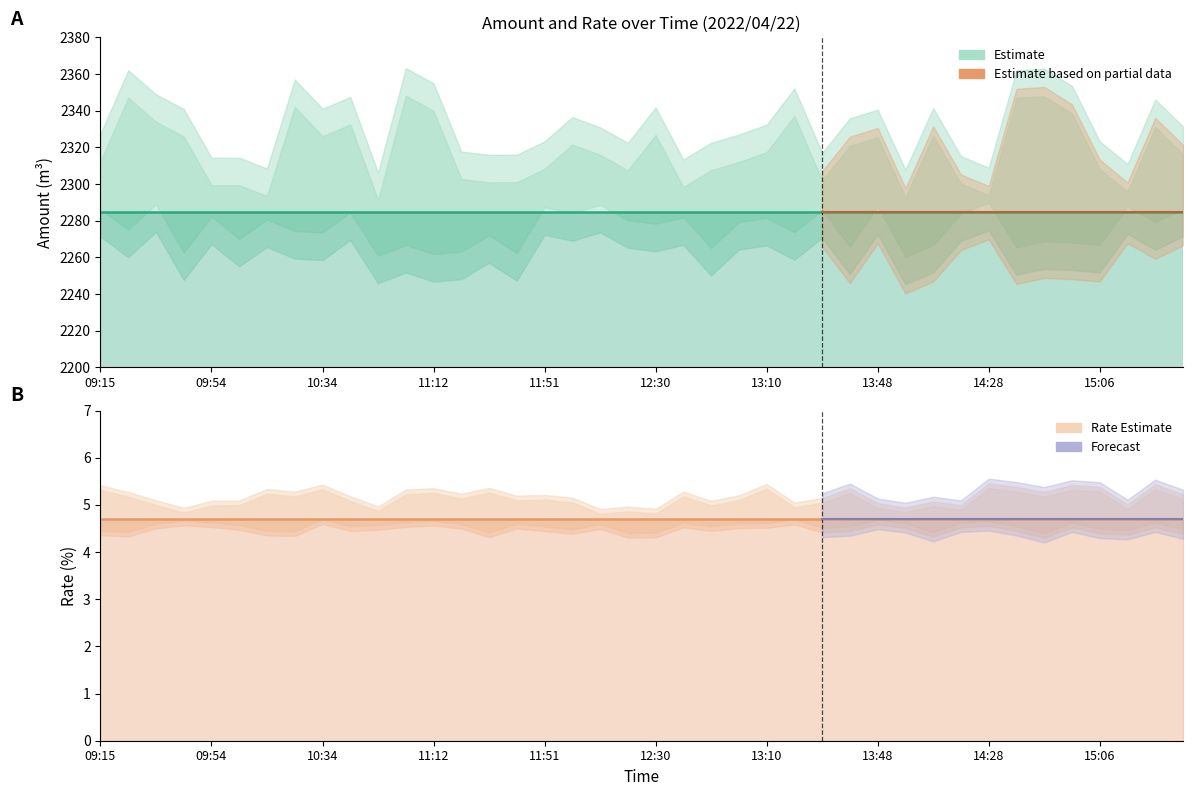

Which has a higher value, 17 or 35?

17